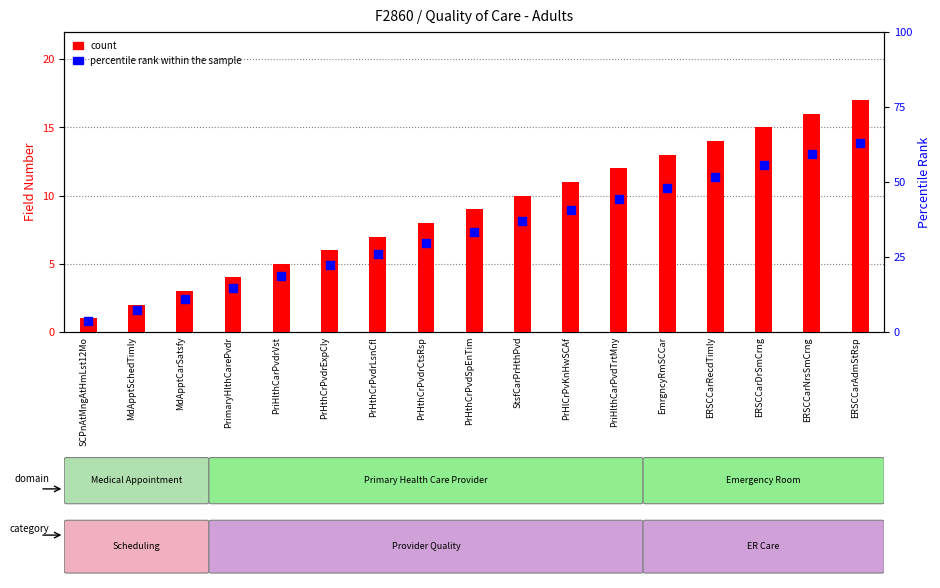

What are all the series names shown in the legend?

count, percentile rank within the sample